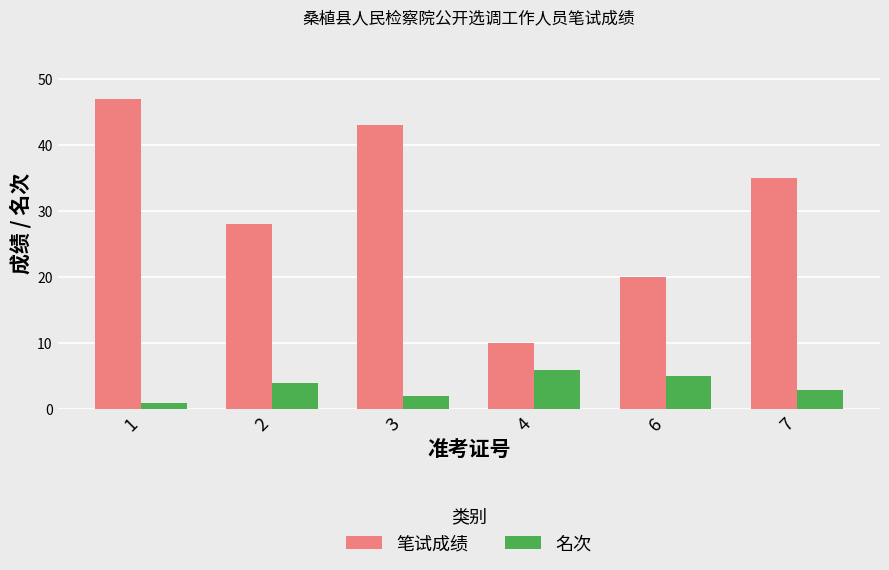

What is the value of the 笔试成绩 bar at the 5th from the left?

20